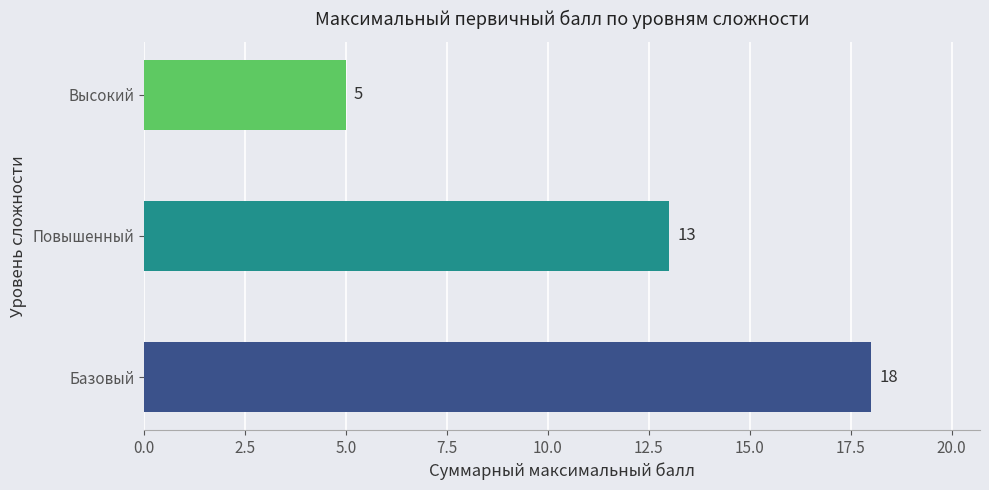

The chart shows a value of 9 at Высокий. True or false?

False